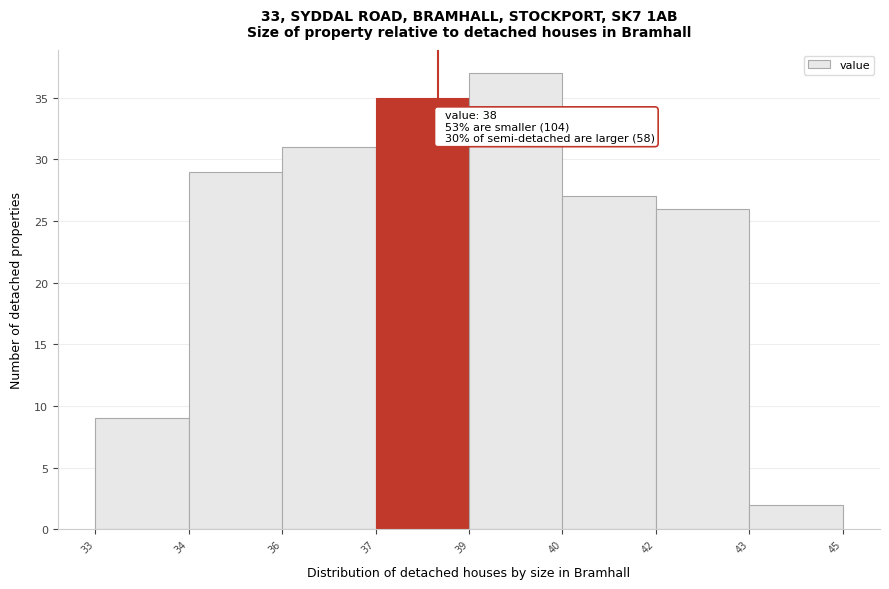

Reading right to left, what are all the values shown in this chart?

43=2	42=26	40=27	39=37	37=35	36=31	34=29	33=9